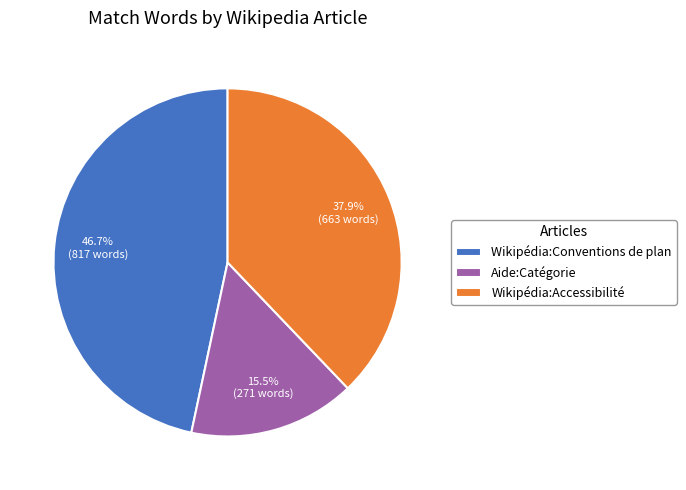

Is there any slice that represents more than half of the pie?

No